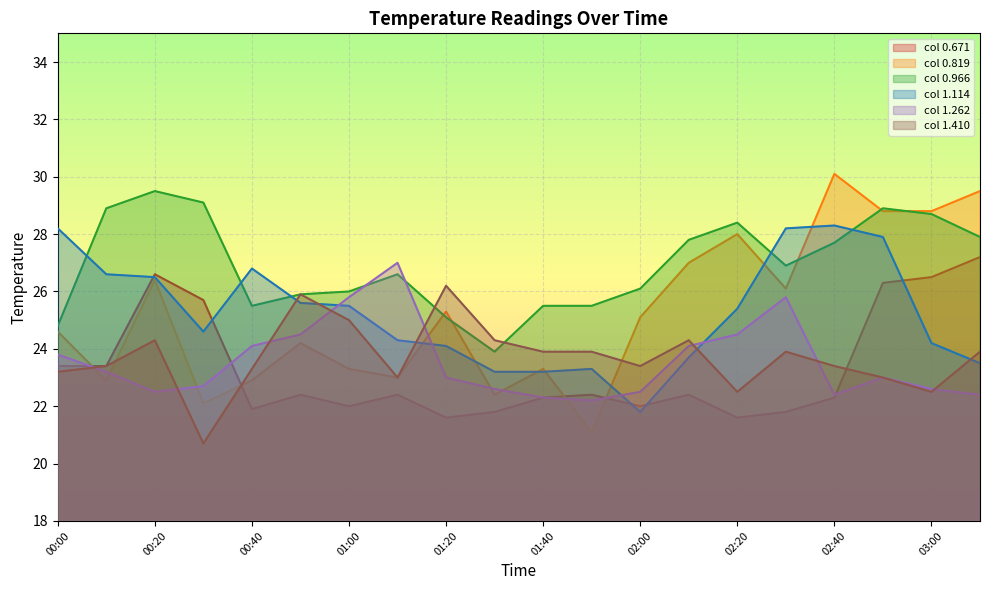

Between 00:40 and 00:50, which series saw the biggest shift?

1.410